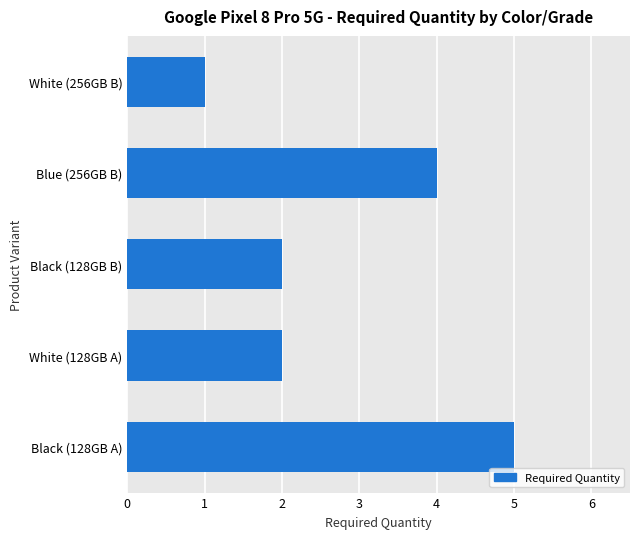

What is the minimum value shown in the chart?

1